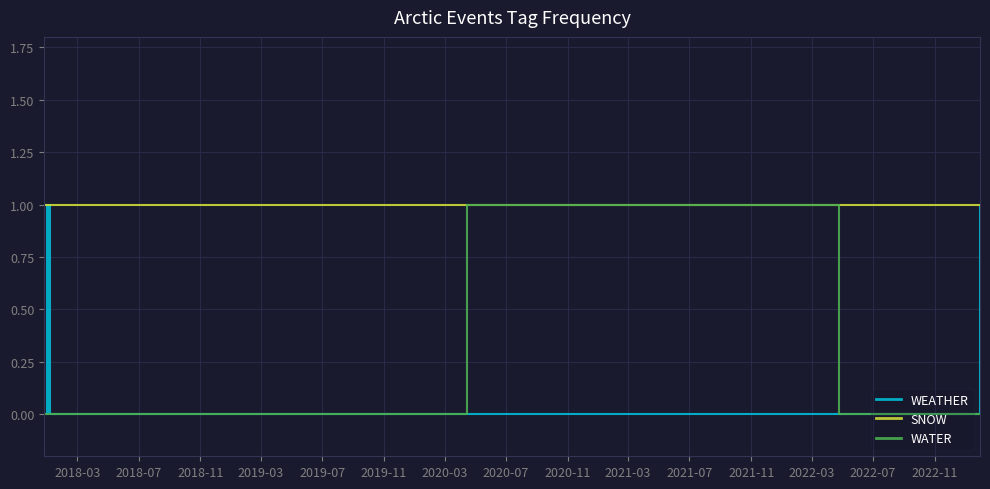

At how many categories does at least one series exceed 0?

11